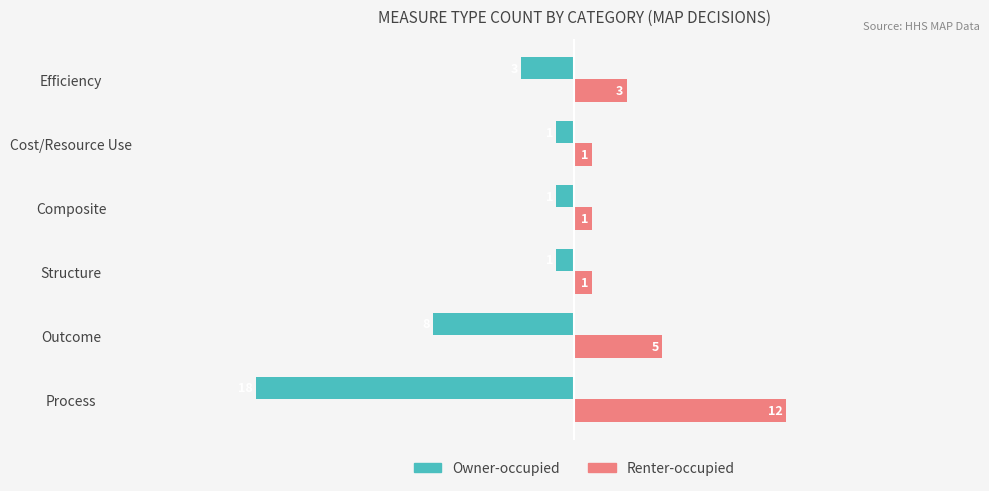

At which label is Owner-occupied closest to -9?

Outcome